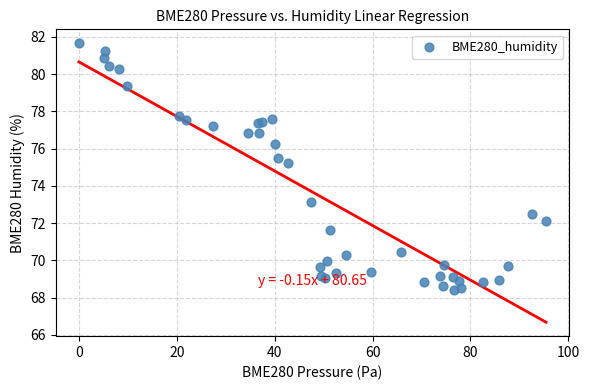

What Y value in the scatter plot is closest to 75?

75.2